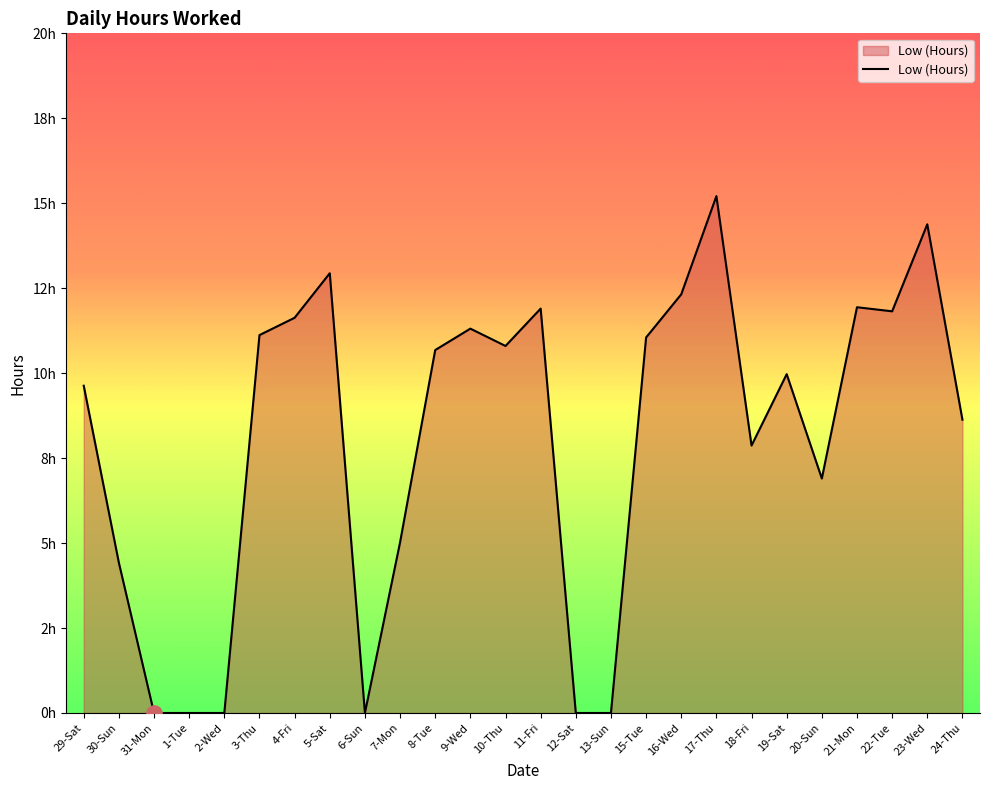

What is the change in value from 5-Sat to 10-Thu?

-2.1